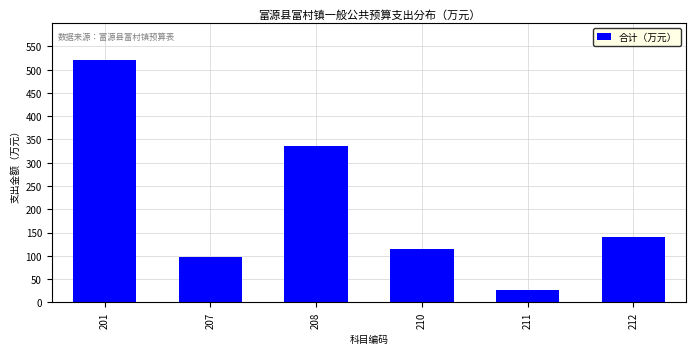

Reading left to right, list all the values displayed in this chart.

201=521.3	207=96.4	208=335.8	210=113.8	211=25.8	212=140.3